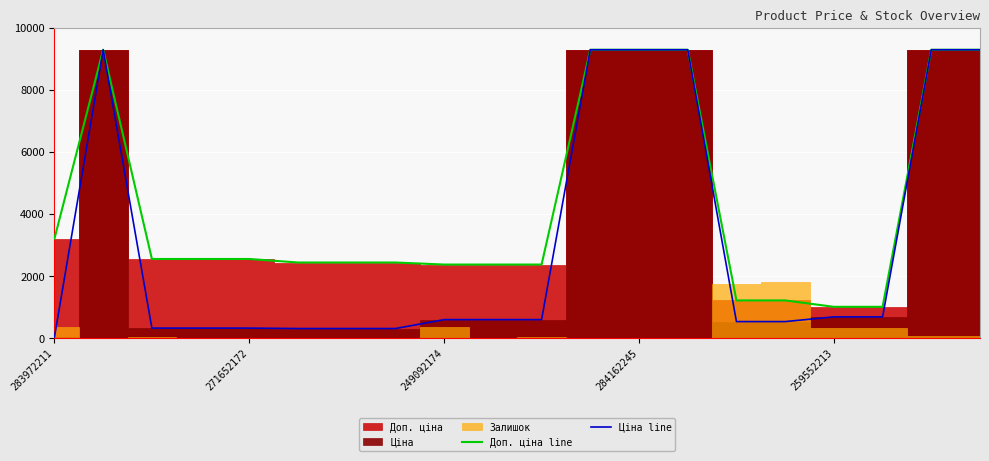

At which label does Ціна line reach its minimum?

283972211